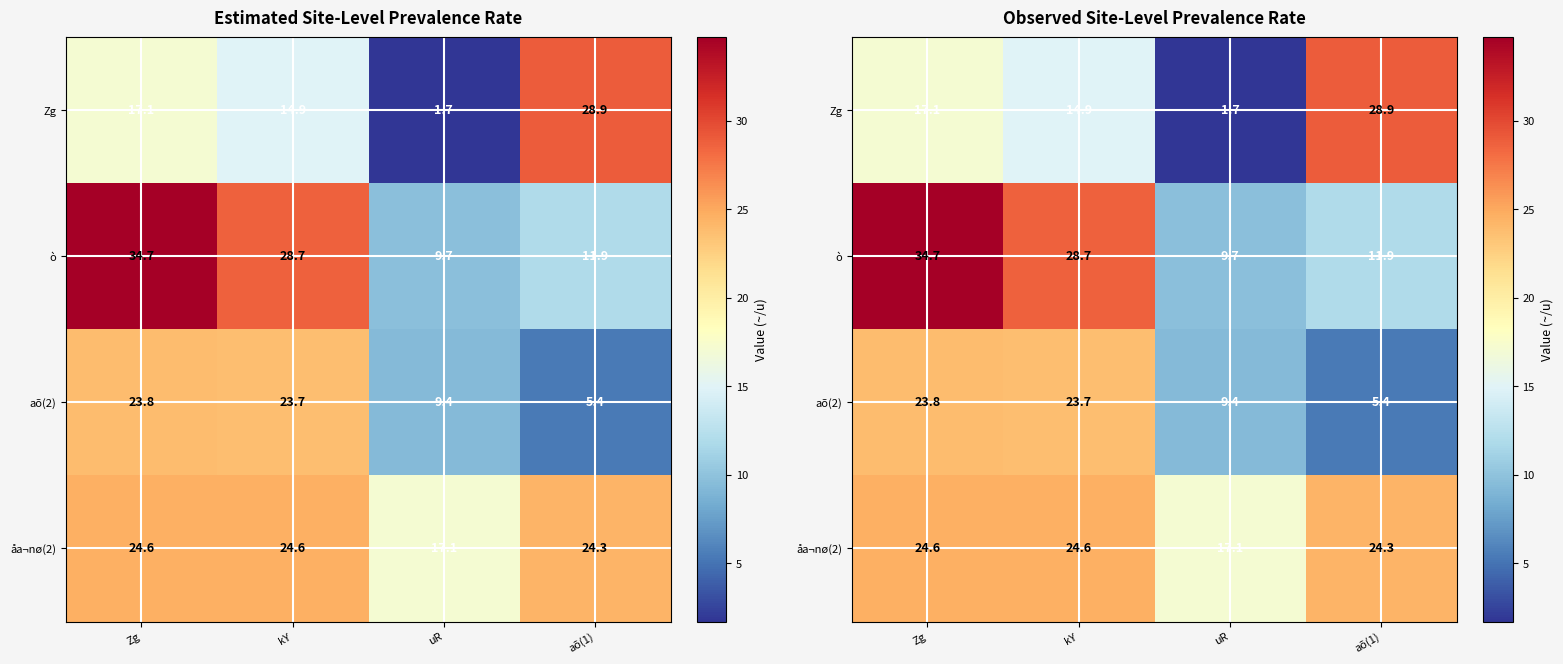

True or false: Zg has a value of 14.9 at kY.

True